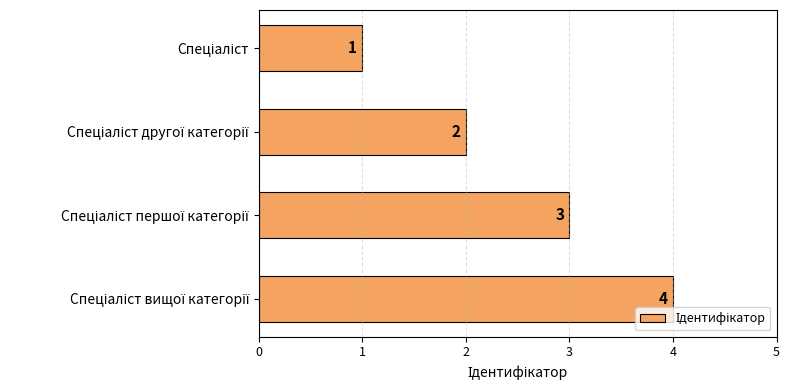

Count the number of categories in the chart.

4